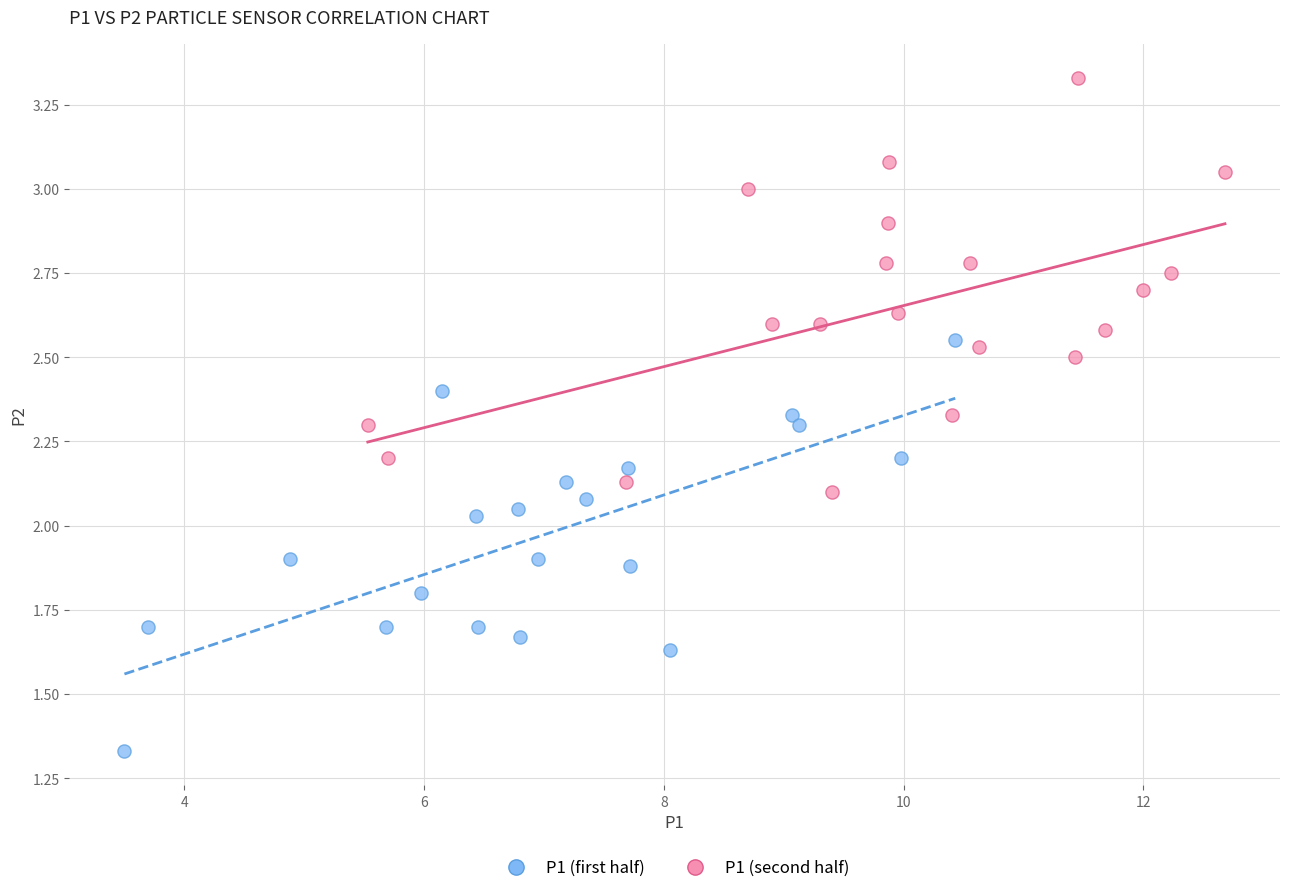

Which series reaches the minimum Y coordinate?

P1 (first half)